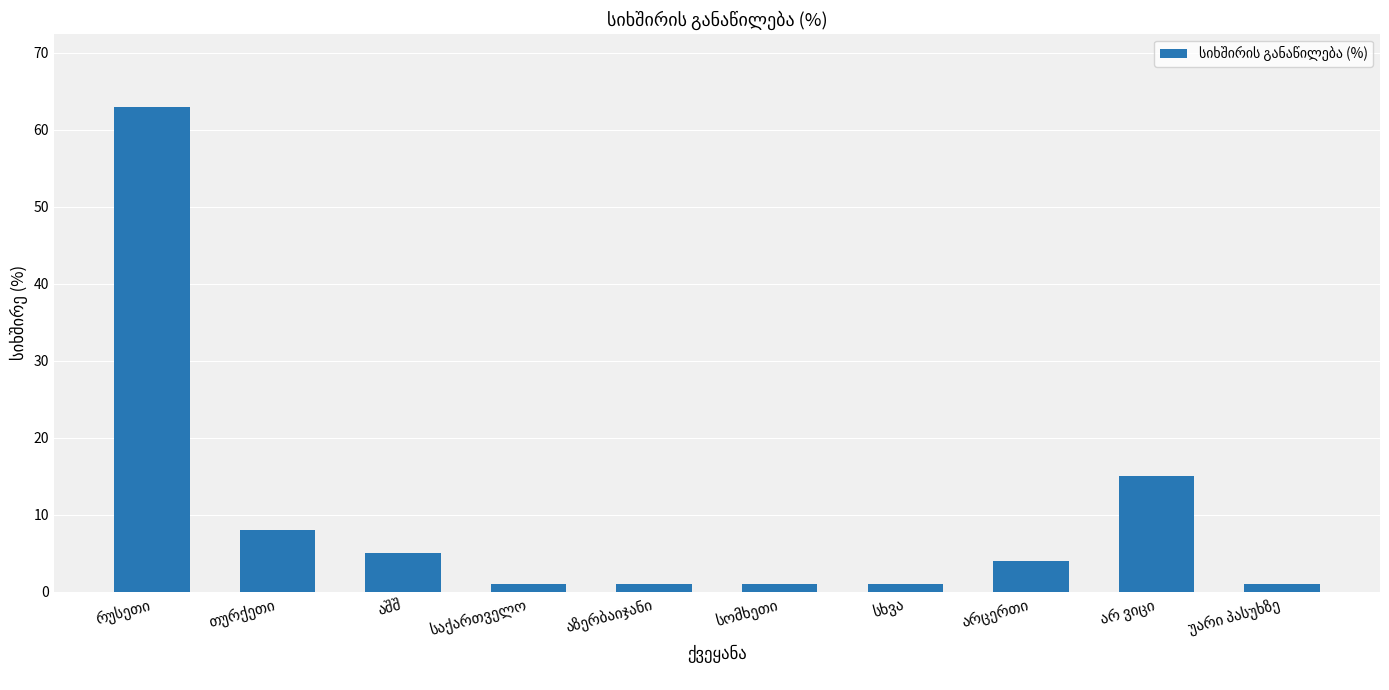

How many values are below 4?

5